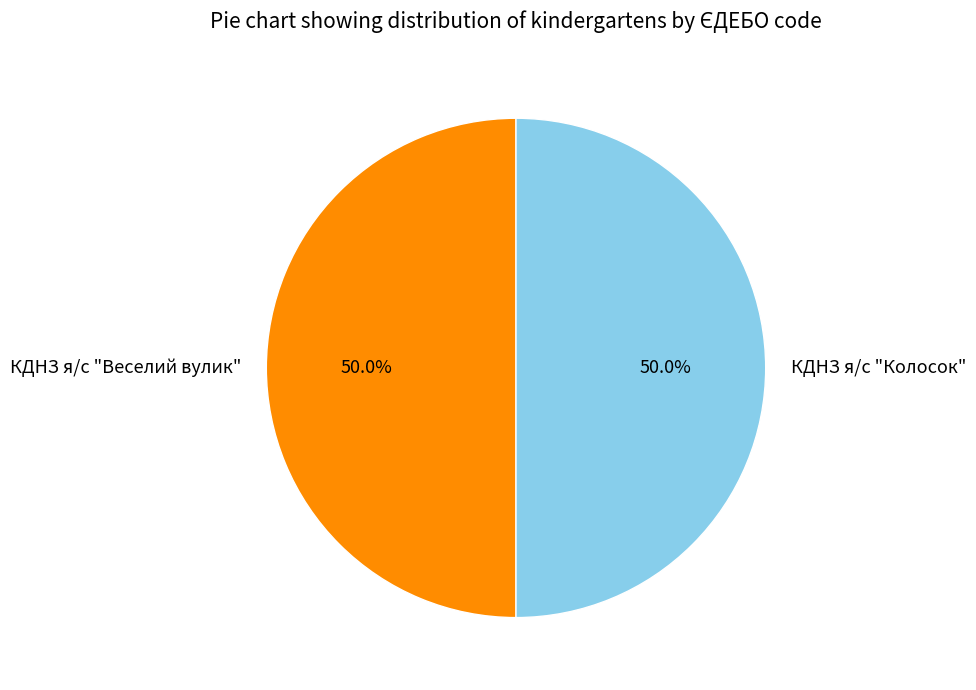

The КДНЗ я/с "Веселий вулик" slice represents 36% of the pie. True or false?

False